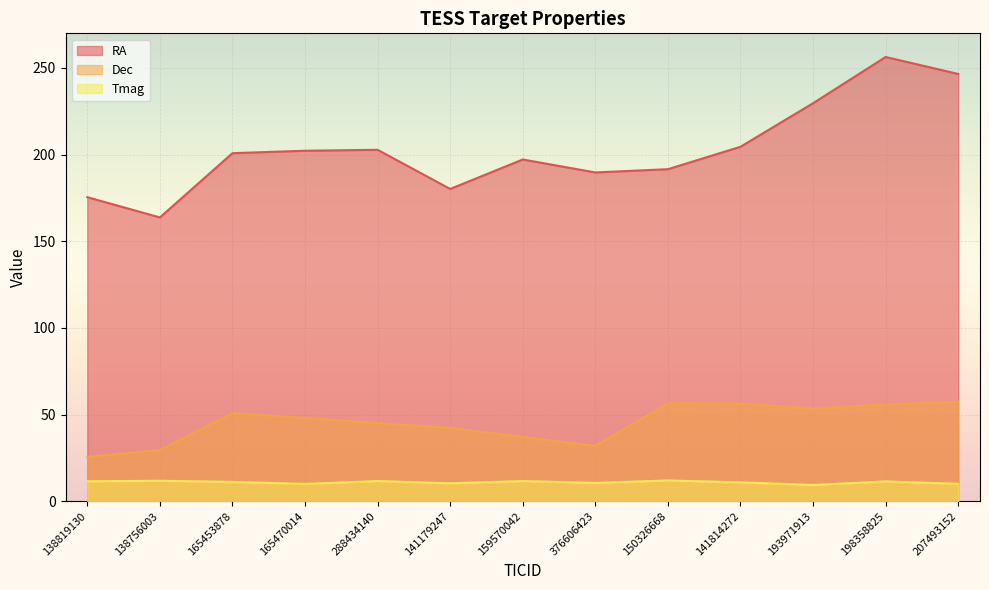

Which series has the widest spread of values?

RA